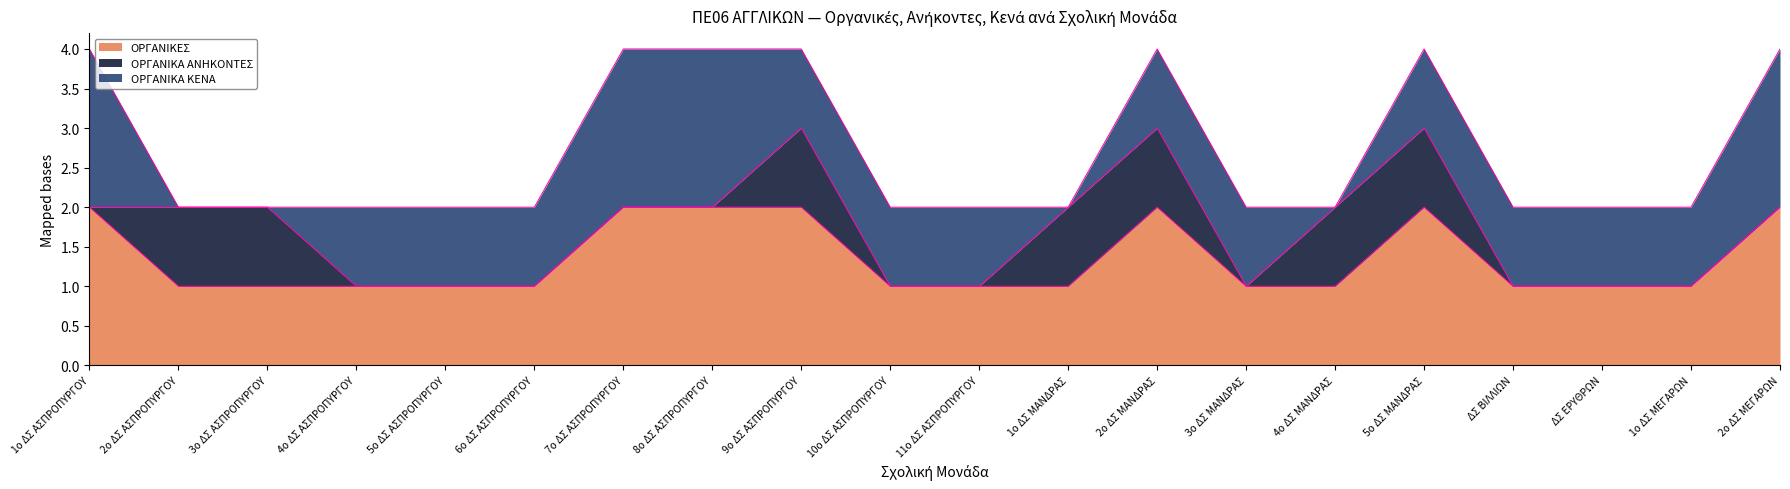

Does the chart display data point markers on the line(s)?

No